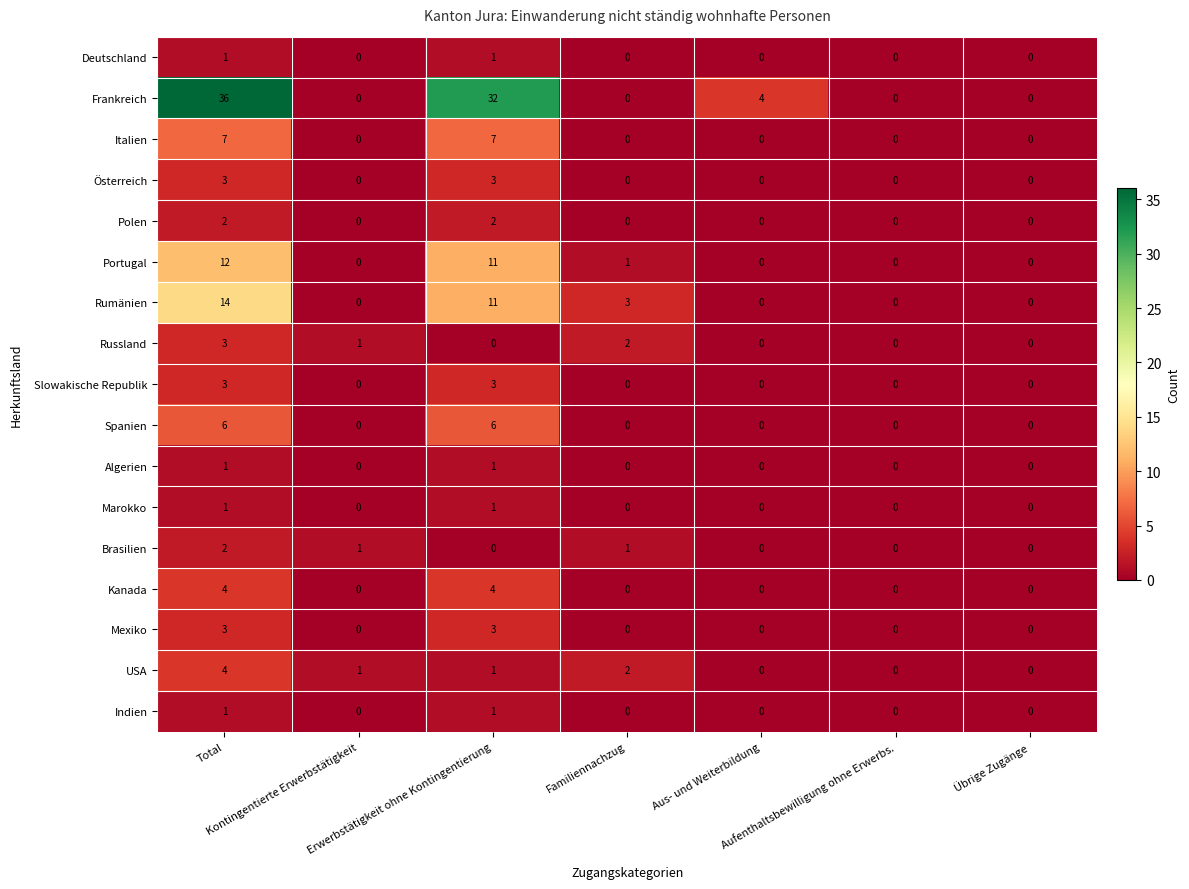

Which series has the largest range (max minus min)?

Frankreich